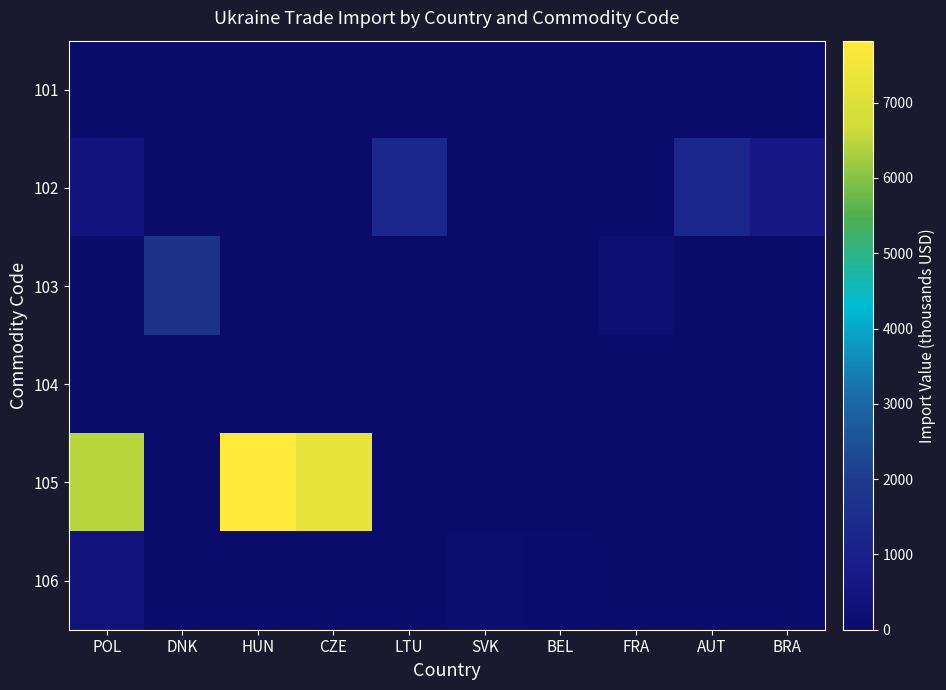

Reading right to left, transcribe all the data shown in this chart.

101: BRA=0	AUT=0	FRA=0	BEL=0	SVK=7	LTU=0	CZE=0	HUN=0	DNK=0	POL=9
102: BRA=649	AUT=1250	FRA=0	BEL=0	SVK=0	LTU=1293	CZE=0	HUN=0	DNK=0	POL=485
103: BRA=0	AUT=0	FRA=211	BEL=0	SVK=0	LTU=0	CZE=0	HUN=0	DNK=1654	POL=0
104: BRA=0	AUT=0	FRA=0	BEL=0	SVK=0	LTU=0	CZE=0	HUN=0	DNK=0	POL=0
105: BRA=0	AUT=0	FRA=0	BEL=0	SVK=0	LTU=0	CZE=7240	HUN=7824	DNK=0	POL=6453
106: BRA=0	AUT=0	FRA=0	BEL=103	SVK=150	LTU=0	CZE=0	HUN=0	DNK=0	POL=376